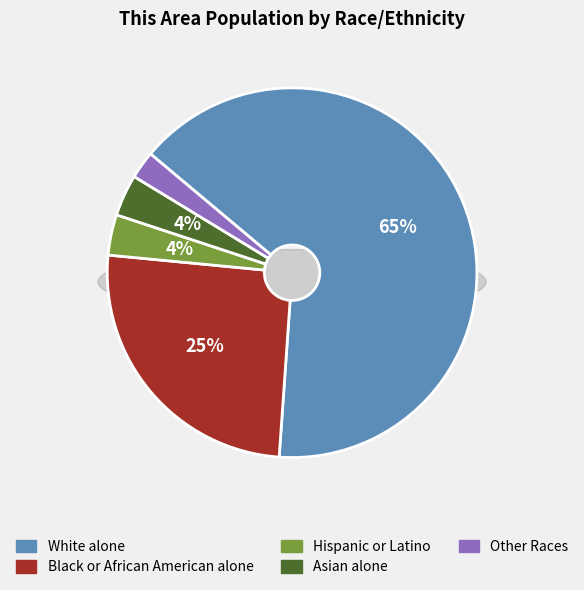

The Asian alone slice represents 4% of the pie. True or false?

True